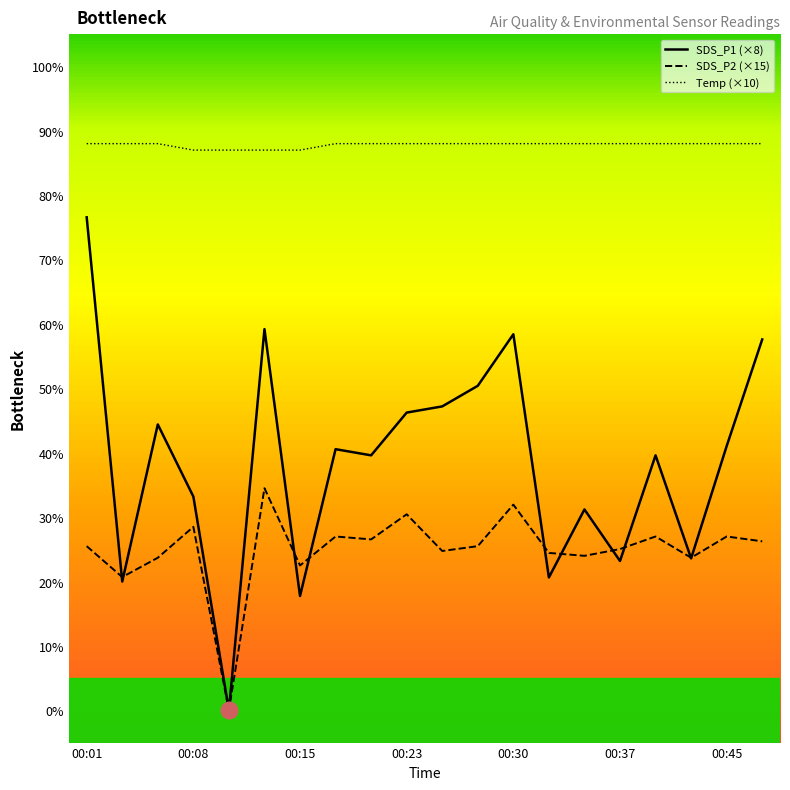

What value does the SDS_P1 (×8) series have at 00:08?

33.2